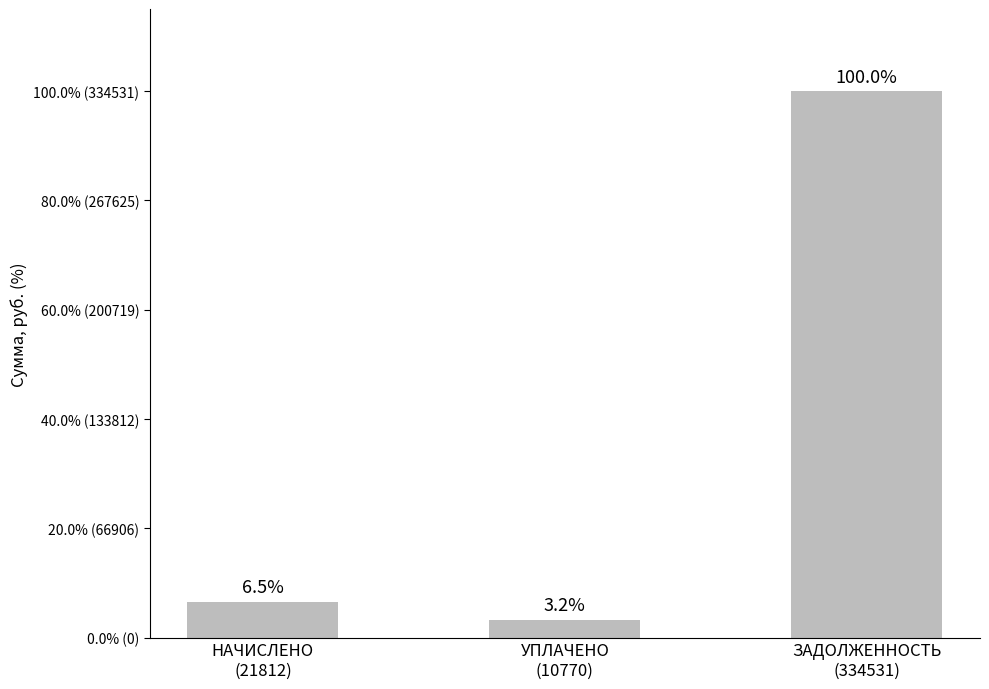

What is the change in value from УПЛАЧЕНО
(10770) to ЗАДОЛЖЕННОСТЬ
(334531)?

+323761.0